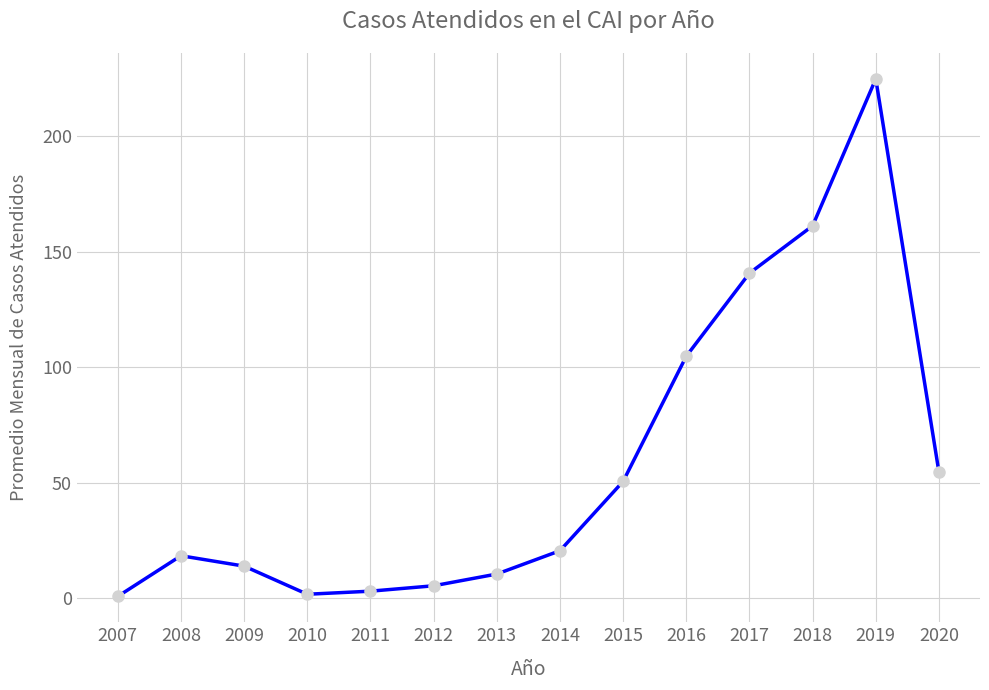

Does the chart display data point markers on the line(s)?

Yes